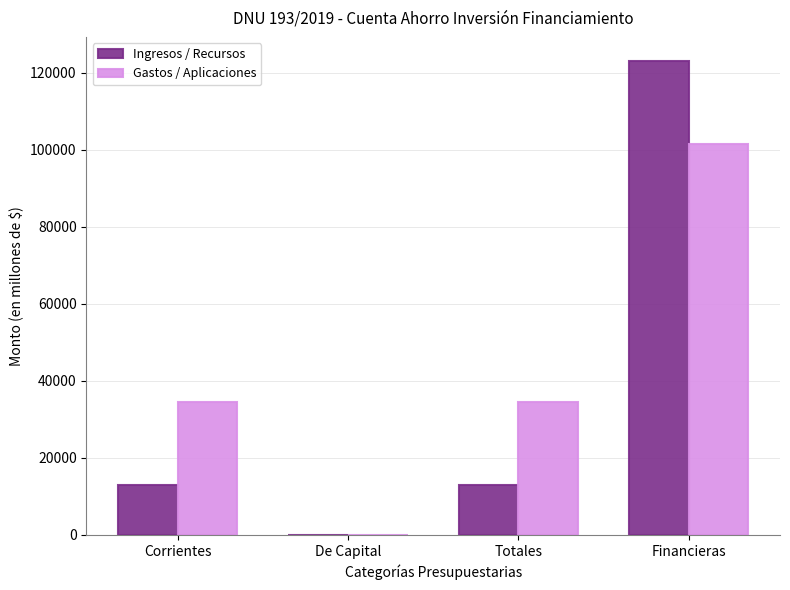

Is it true that Ingresos / Recursos equals 123104.0 at Financieras?

True